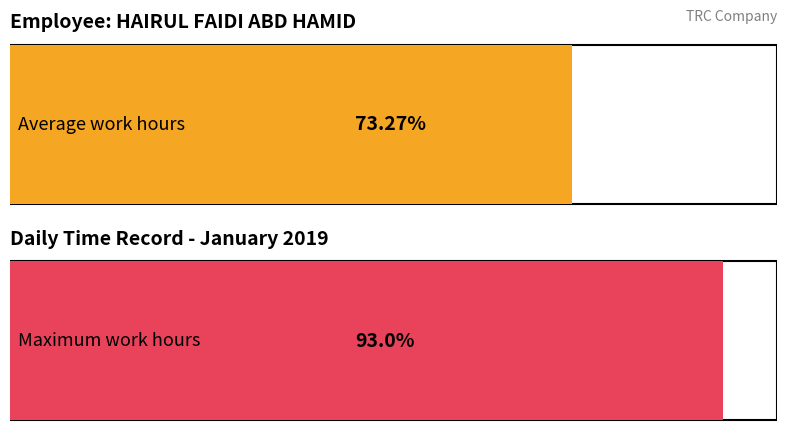

Are the bars grouped side by side (vs. stacked)?

No